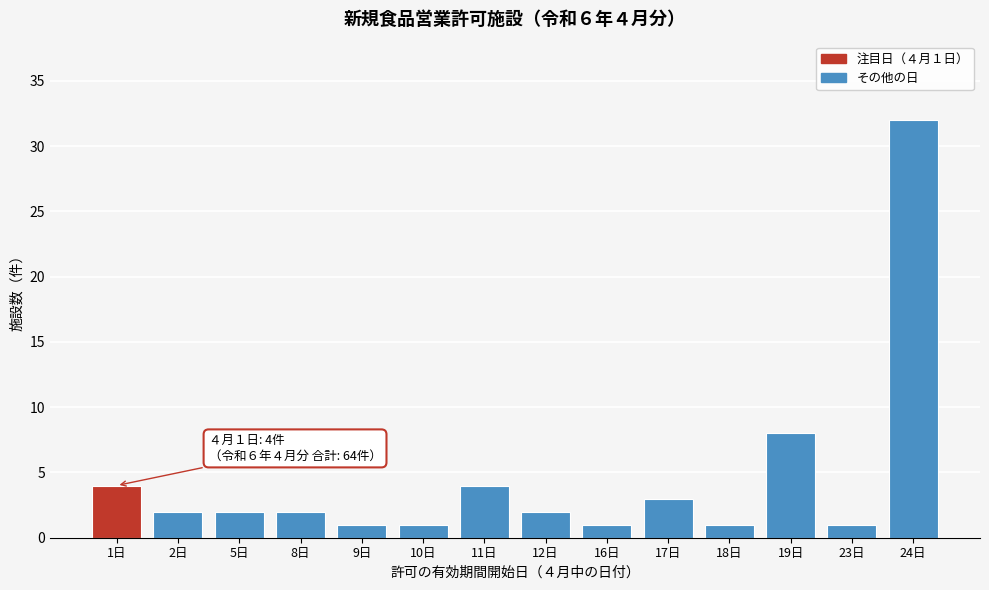

Reading left to right, what are all the values shown in this chart?

4	2	2	2	1	1	4	2	1	3	1	8	1	32